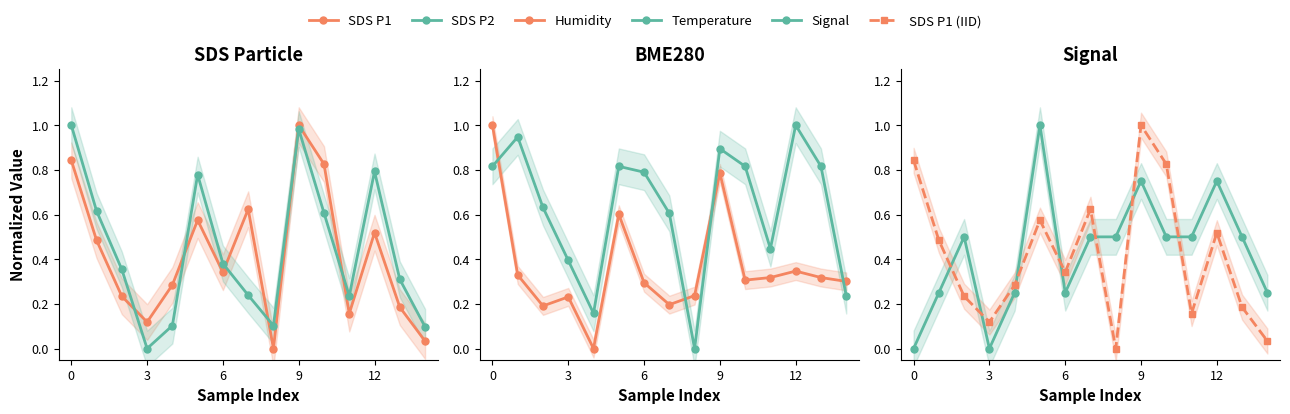

Is it true that SDS P1 equals 0.5 at 12?

True